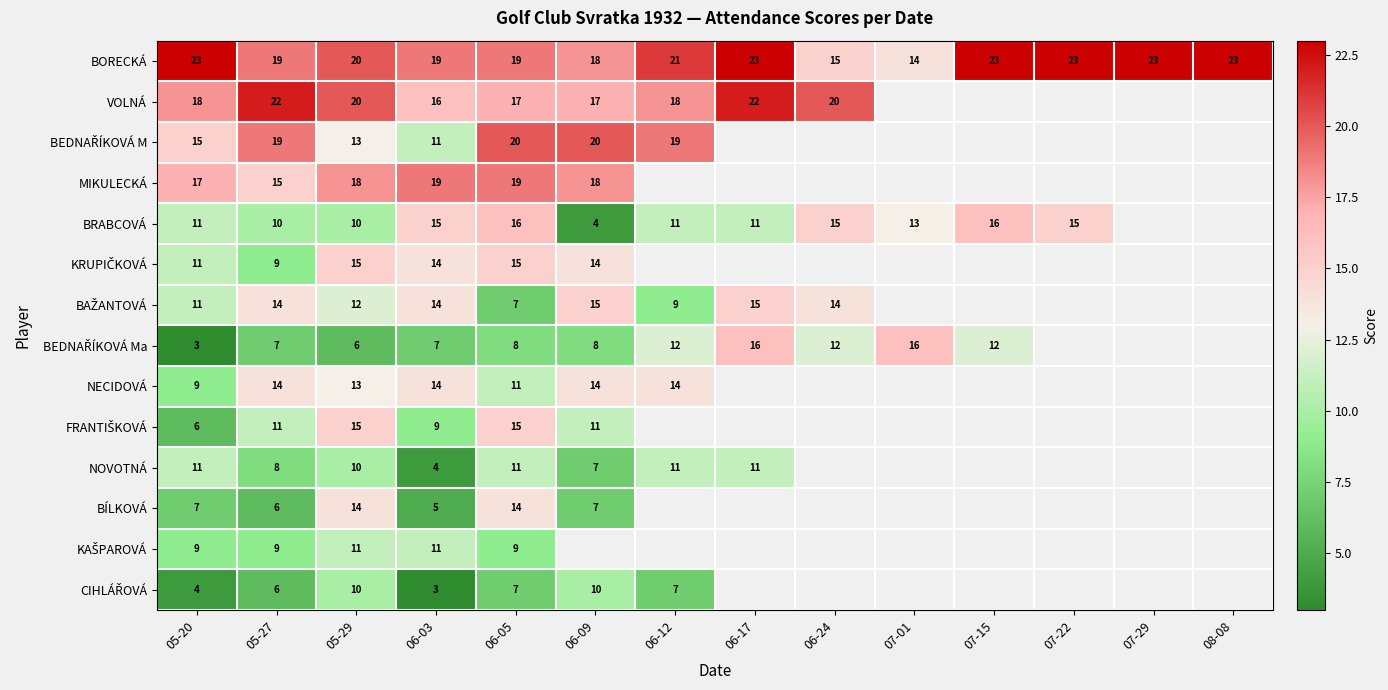

How many BORECKÁ values are between 19 and 23?

11